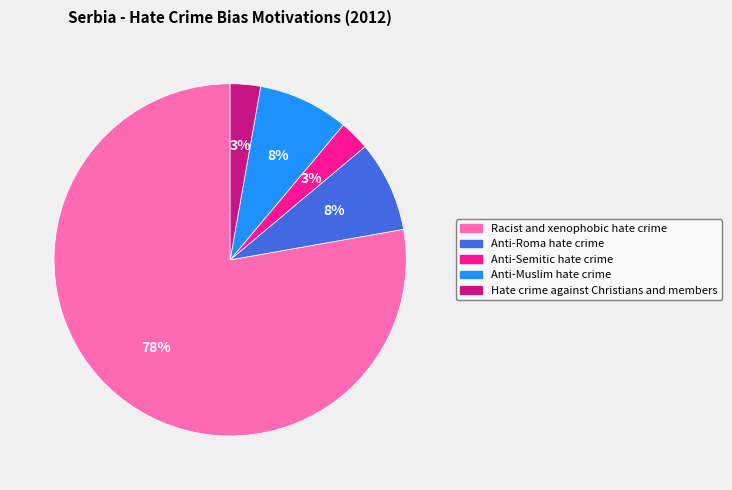

How many segments does this pie chart have?

5